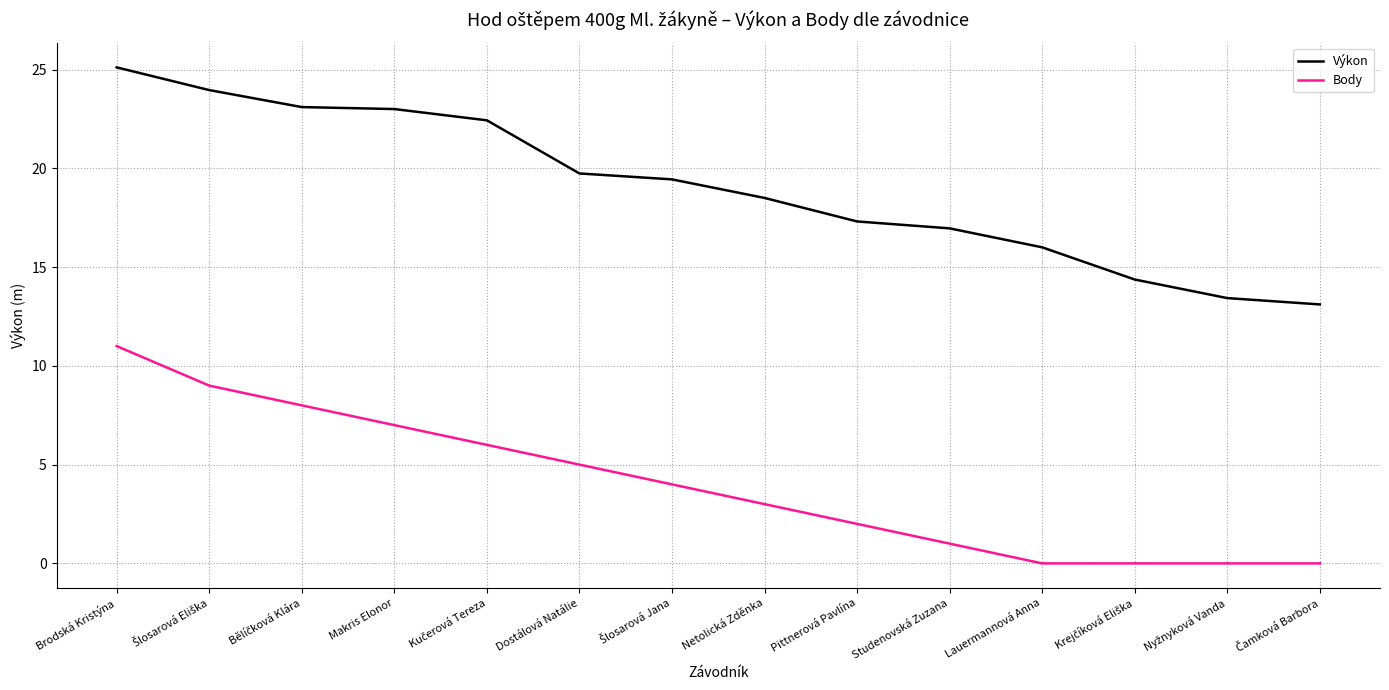

How many series are shown in this chart?

2